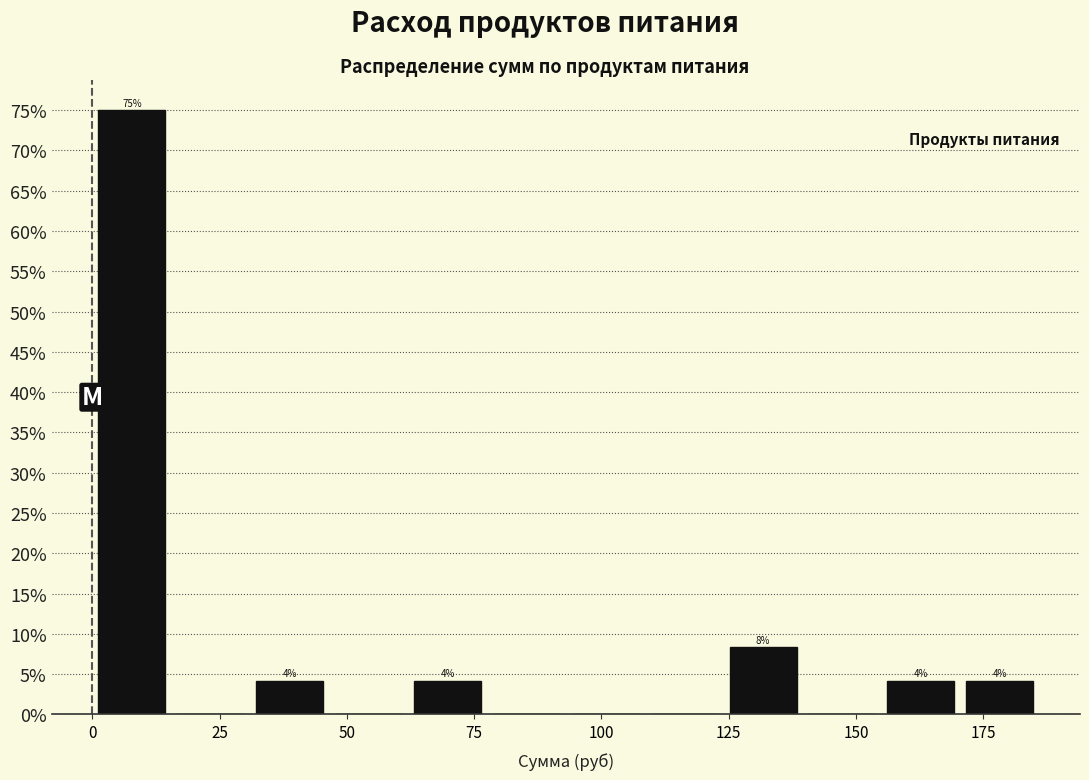

Read against the x-axis, roughly where is the centre of the tallest bar?

10